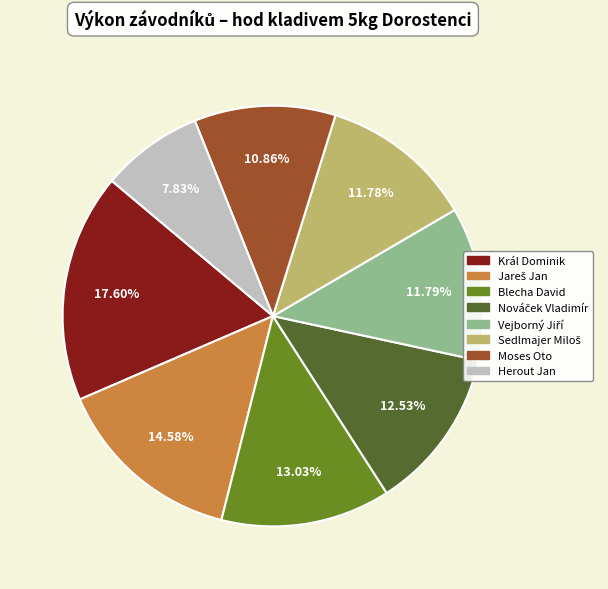

Does Moses Oto represent more than half of the total?

No